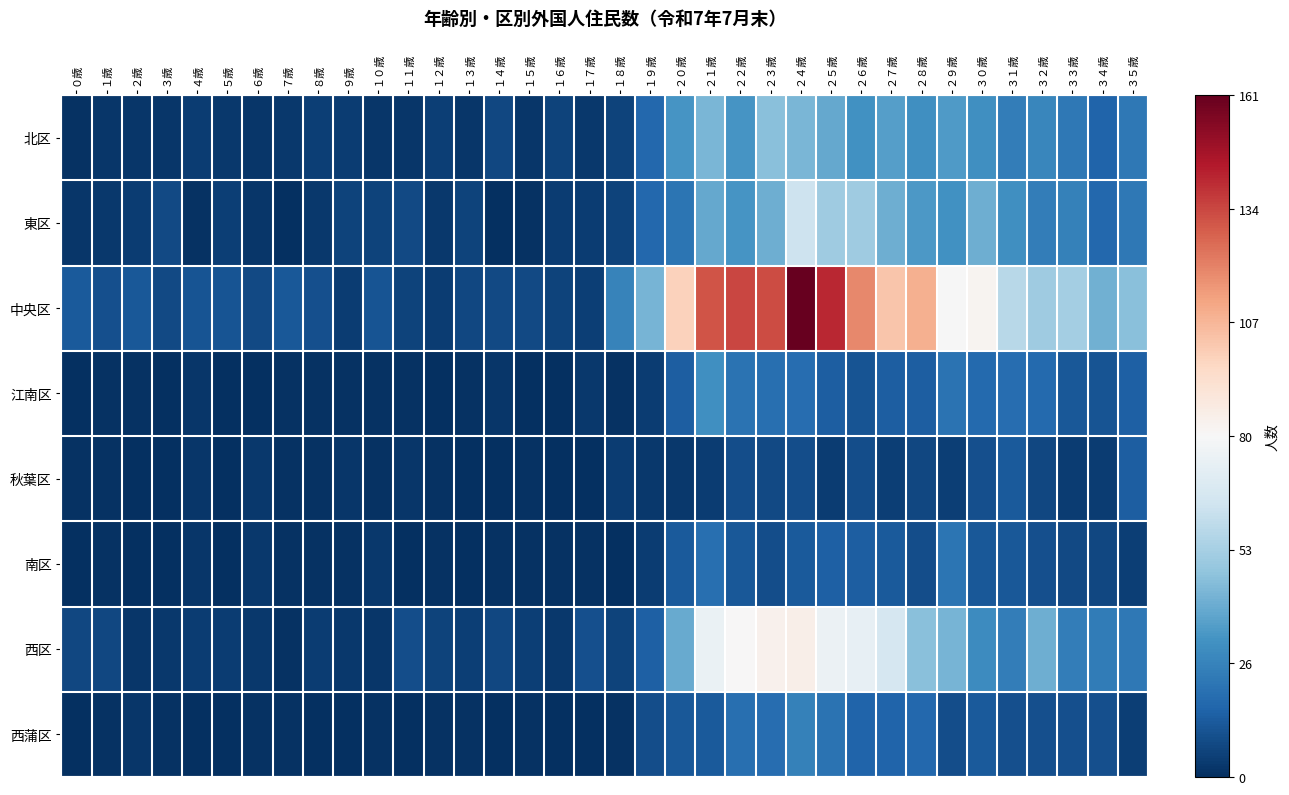

What is the spread (max minus min) of values at １７歳?

10